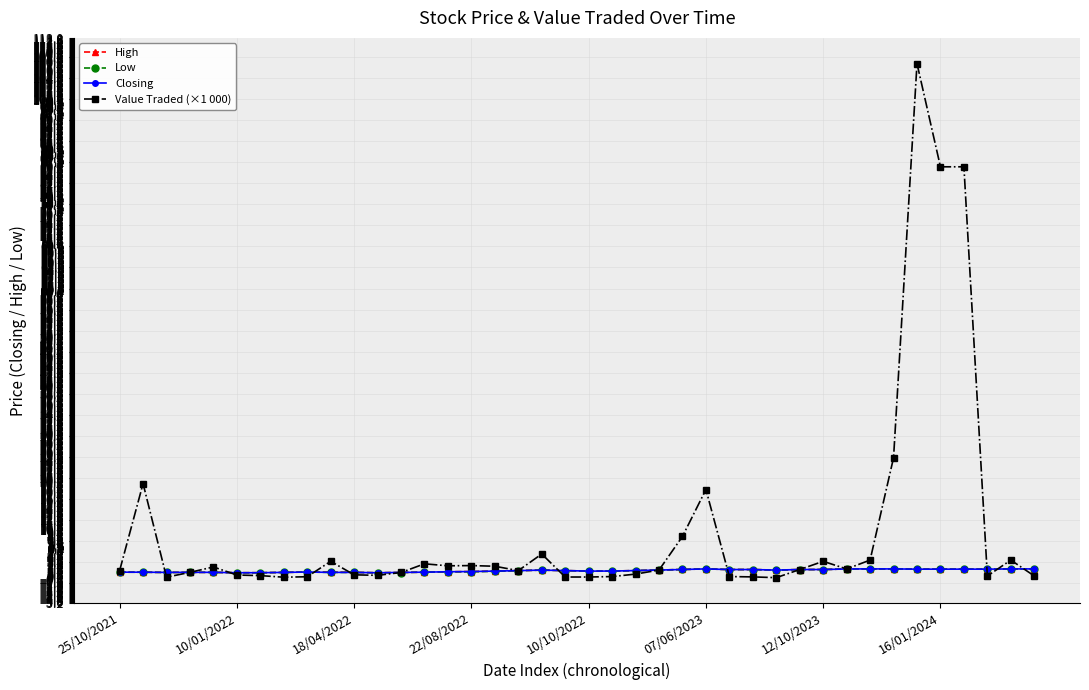

What is the value of the Value Traded (×1 000) point at the 38th from the left?

0.4